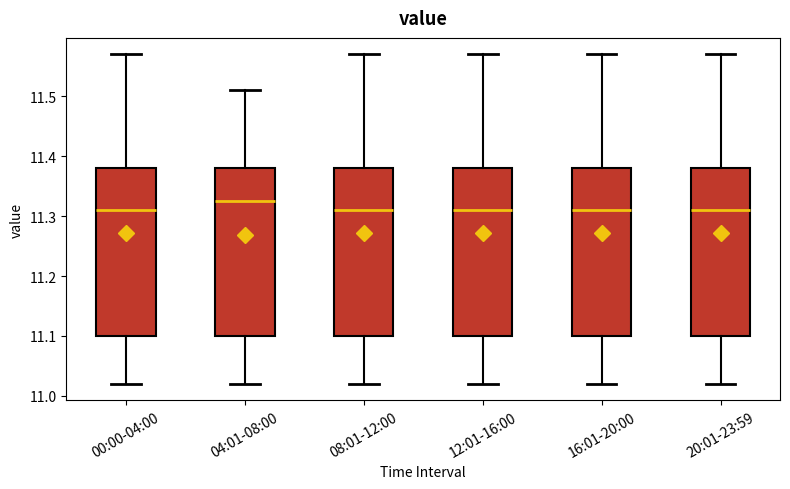

Where does the upper whisker of the box for 04:01-08:00 end on the y-axis? The values are not printed on the chart, so give them approximately, as read against the axis.

11.51